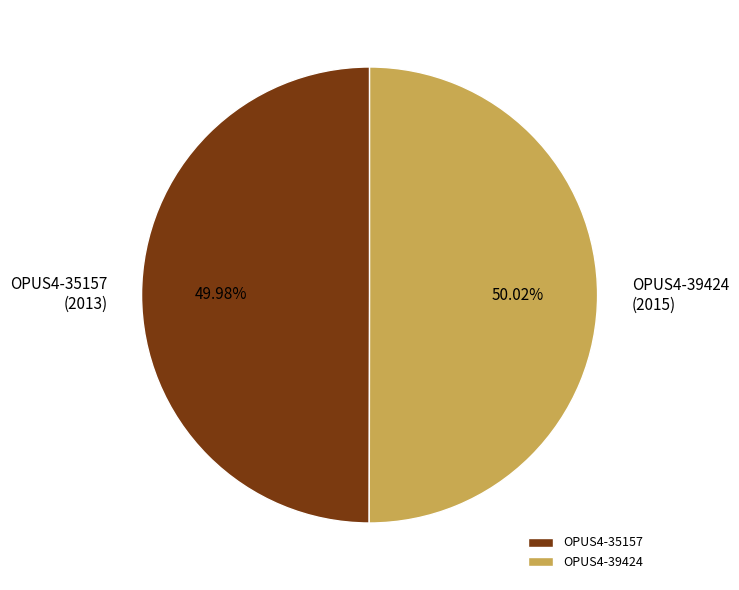

What is the total percentage of OPUS4-39424 and OPUS4-35157?

100.0%